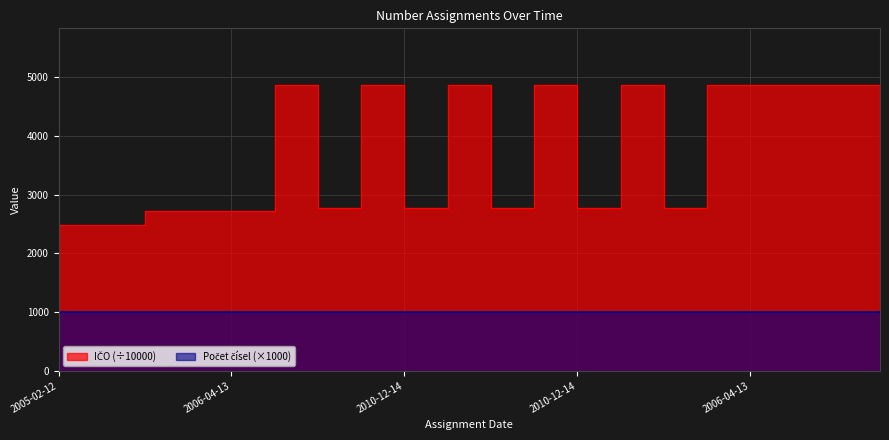

How many points are higher than both their immediate neighbors (excluding endpoints)?

6